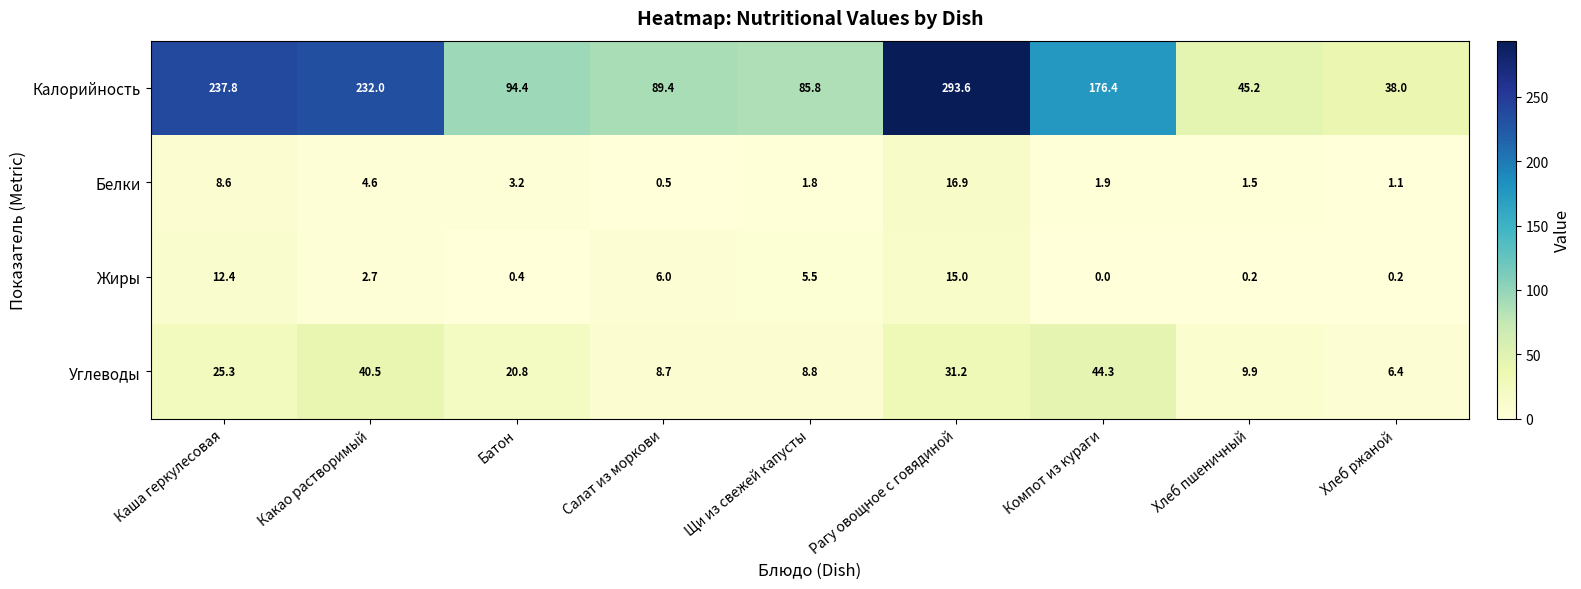

Where does the Углеводы series first go above 20?

Каша геркулесовая